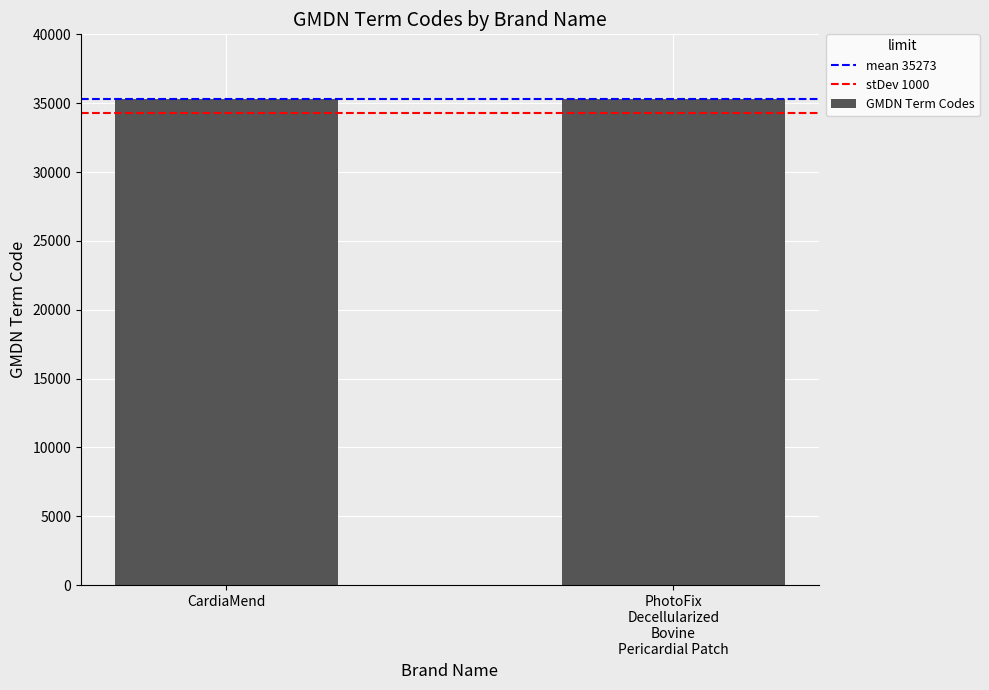

Rank the series by their maximum value, from highest to lowest.

mean 35273, GMDN Term Codes, stDev 1000